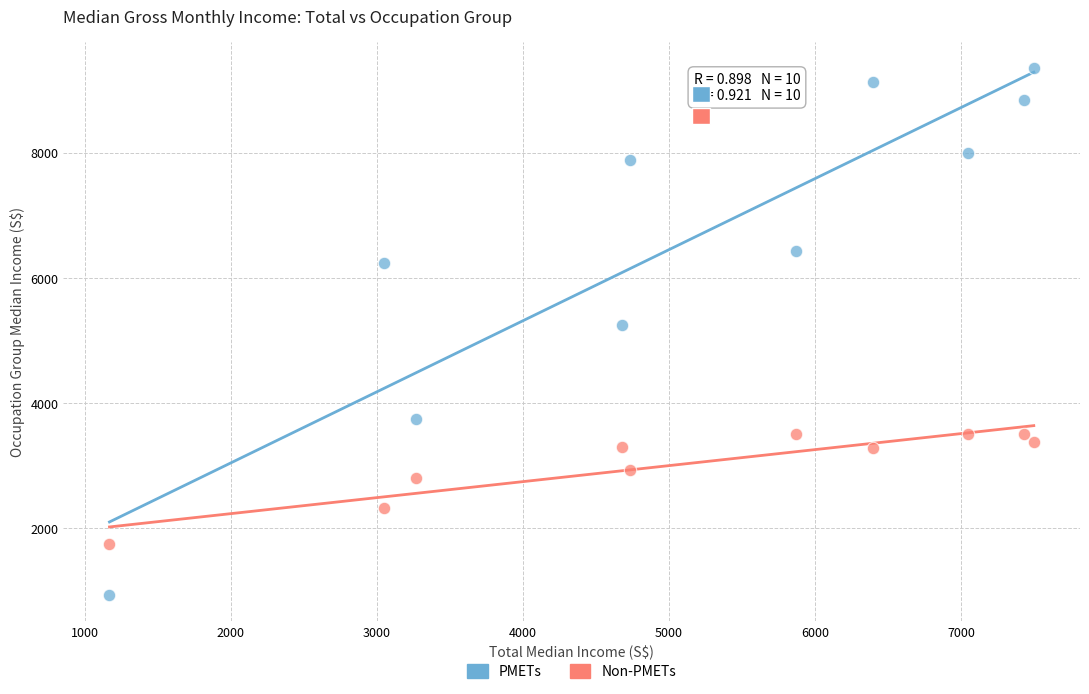

Which series reaches the minimum Y coordinate?

PMETs